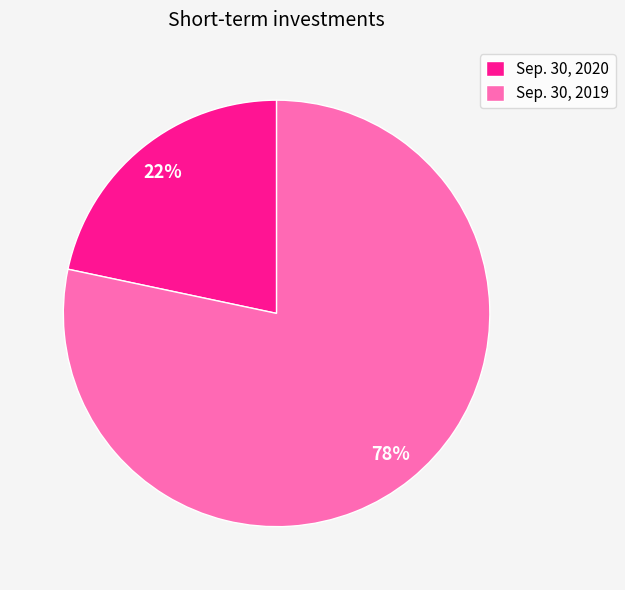

To the nearest percent, what is the average slice percentage?

50%